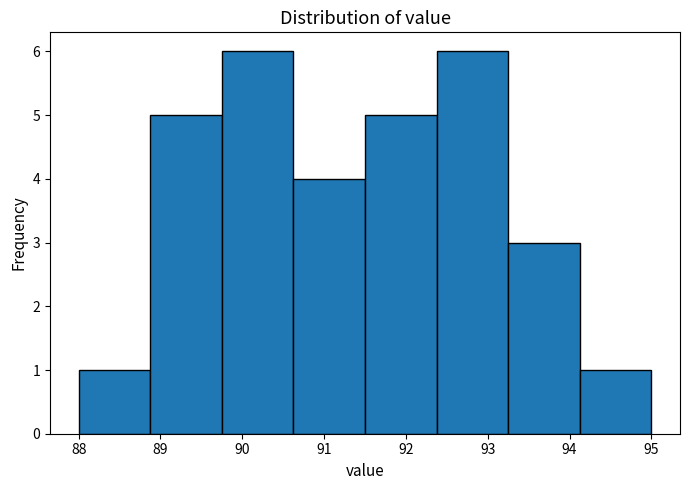

Reading left to right, transcribe this chart: for each bar, give the range it covers on the x-axis and its height. Neither the bar edges nor the heights are printed on the chart, so give them approximately, as read against the axes.

88.0 to 88.9: 1
88.9 to 89.8: 5
89.8 to 90.6: 6
90.6 to 91.5: 4
91.5 to 92.4: 5
92.4 to 93.3: 6
93.3 to 94.1: 3
94.1 to 95.0: 1